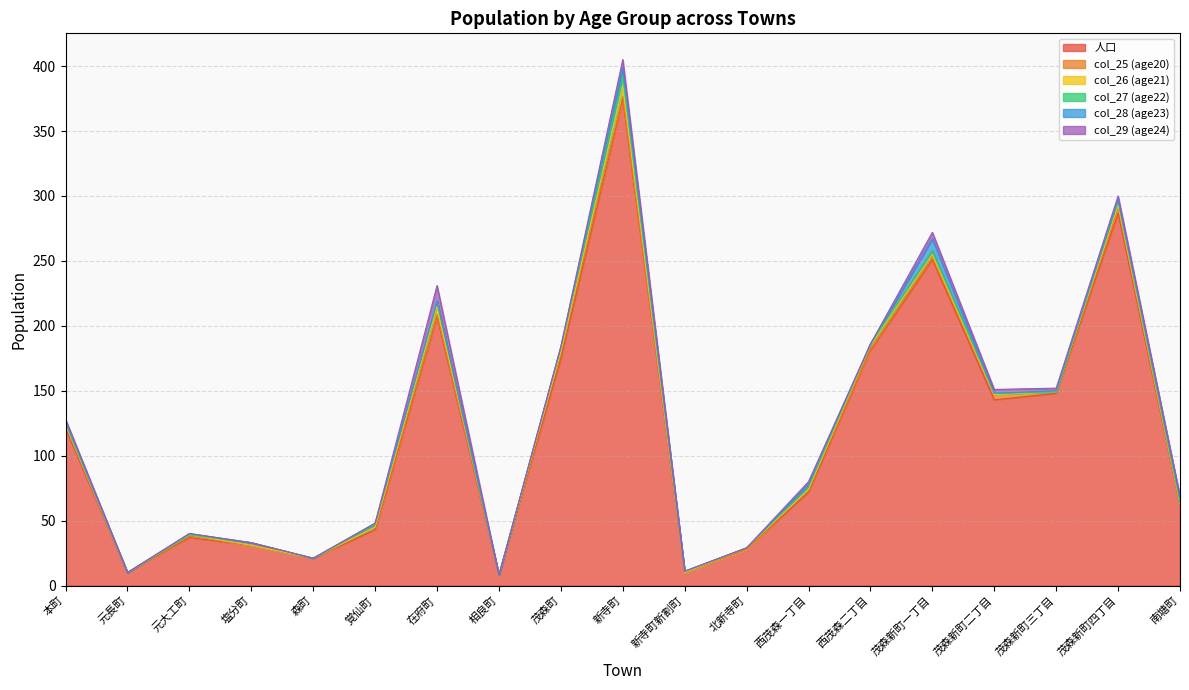

How many lines are shown in the chart?

6